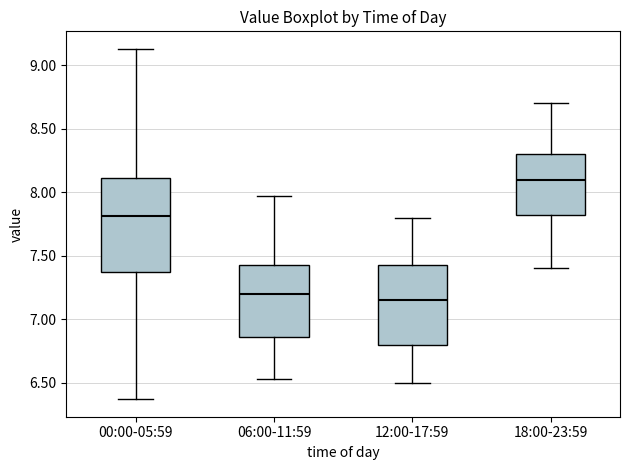

Where does the upper whisker of the box for 12:00-17:59 end on the y-axis? The values are not printed on the chart, so give them approximately, as read against the axis.

7.80